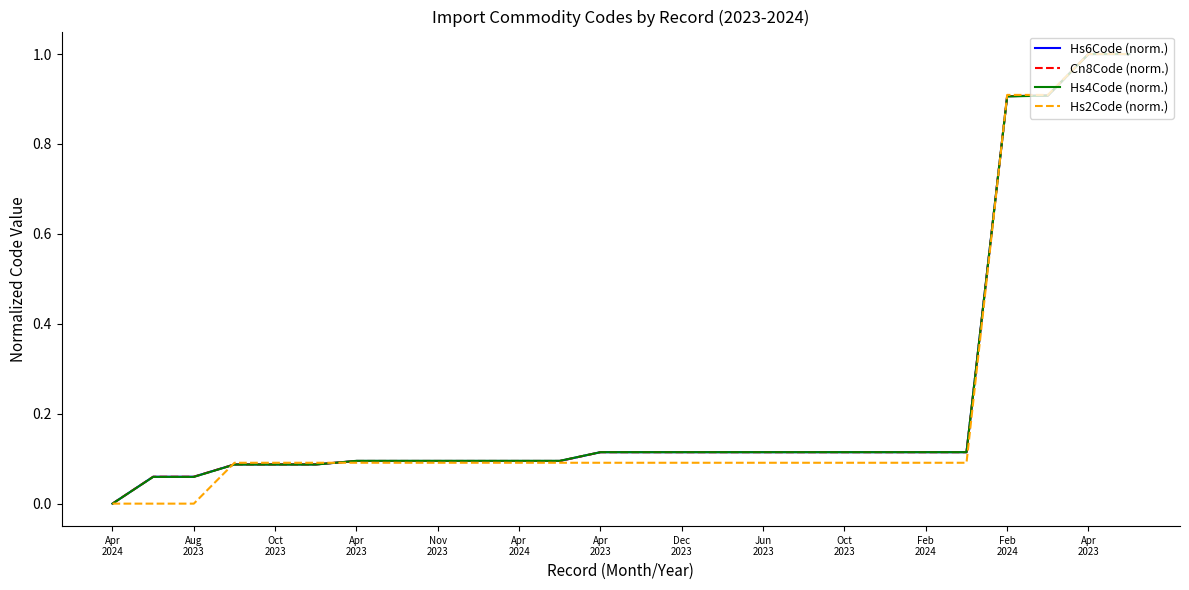

What is the greatest value displayed?

1.0